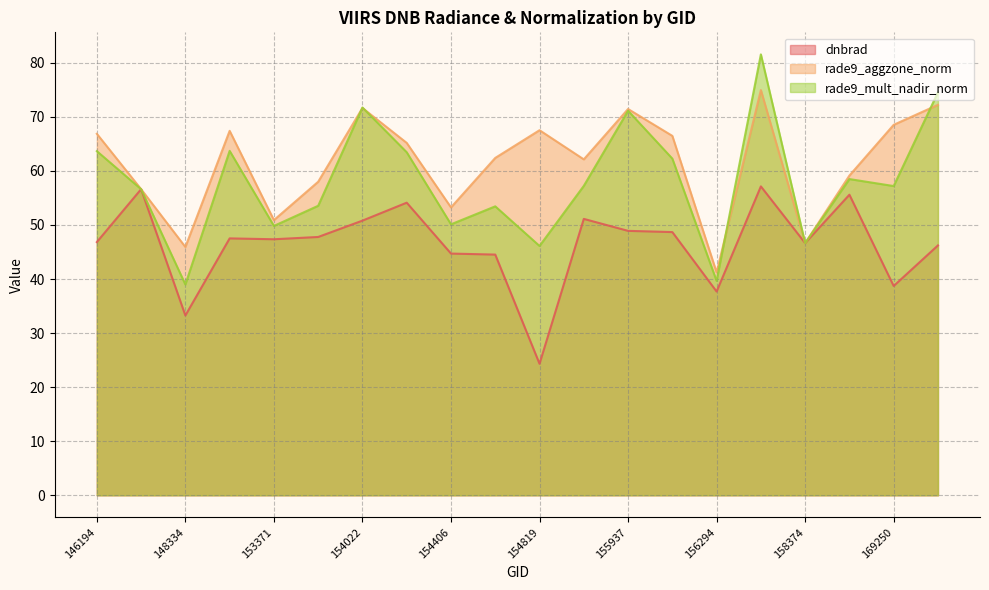

In rade9_mult_nadir_norm, how many points are lower than both neighbors (excluding endpoints)?

7